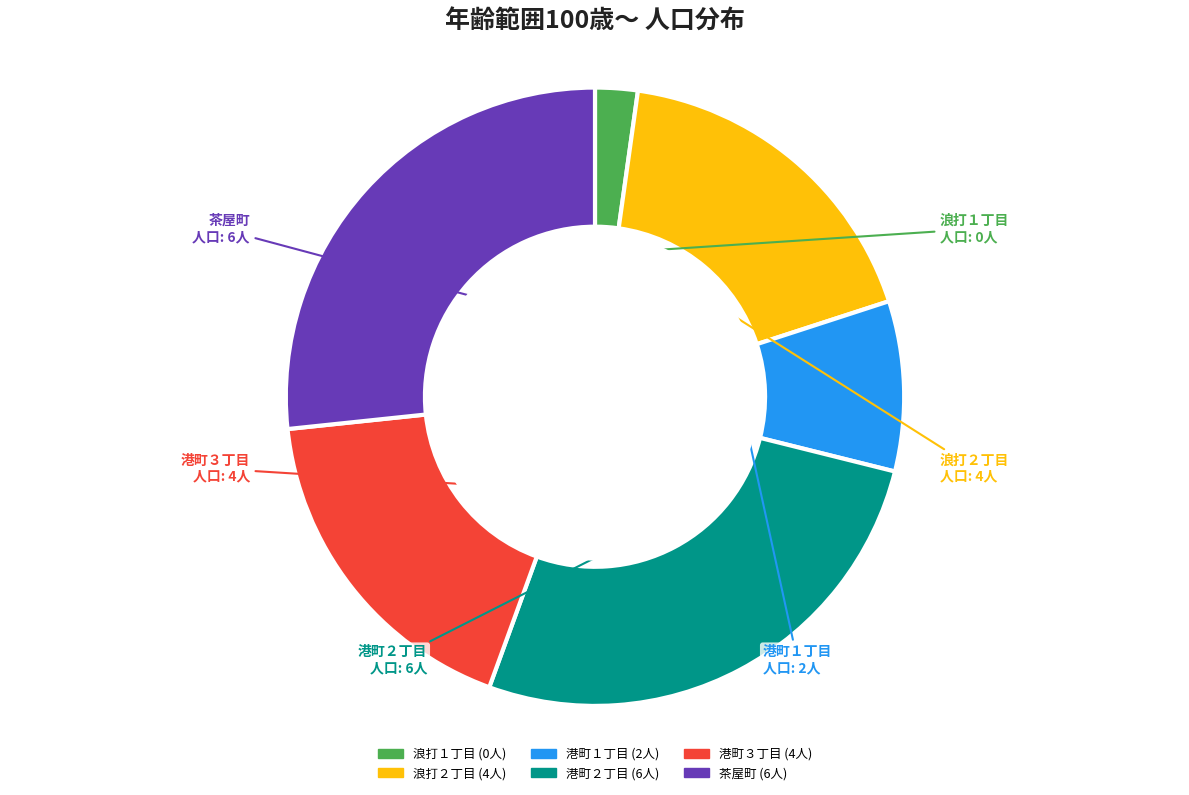

Which slice is the smallest?

浪打１丁目